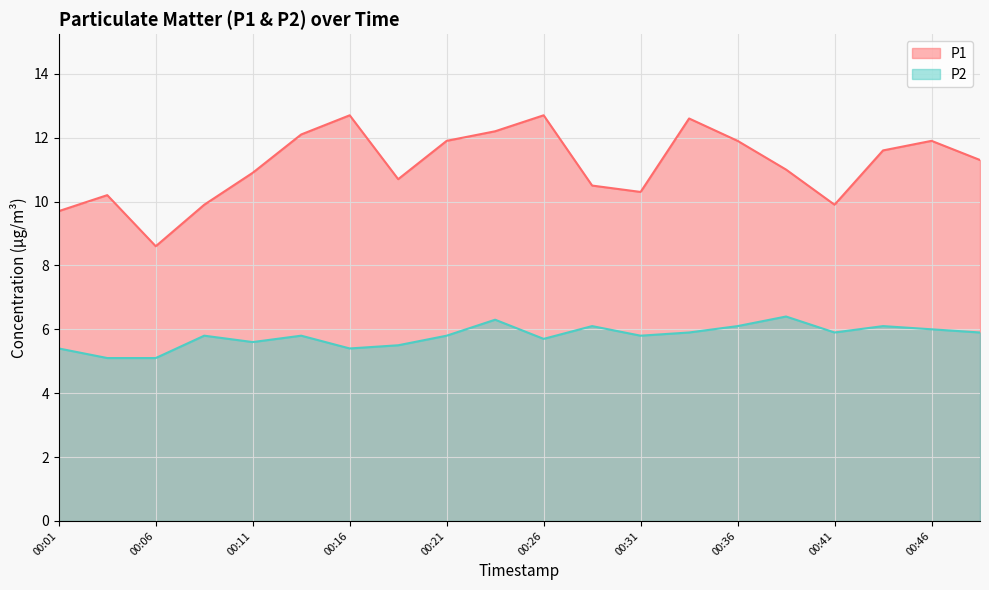

True or false: P2 and P1 cross at least once.

False